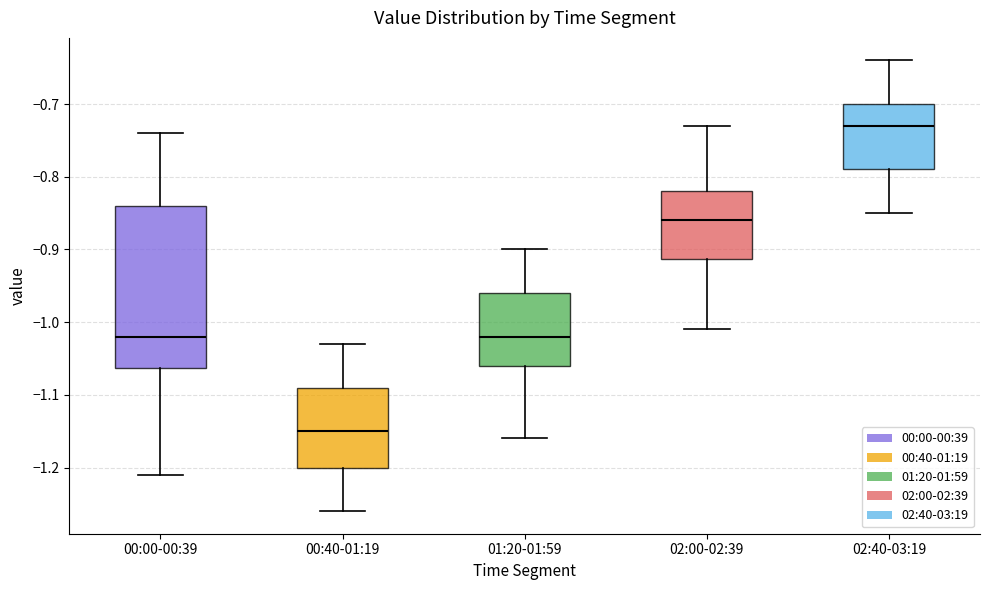

Comparing the boxes themselves (not the whiskers), which one is the tallest?

00:00-00:39